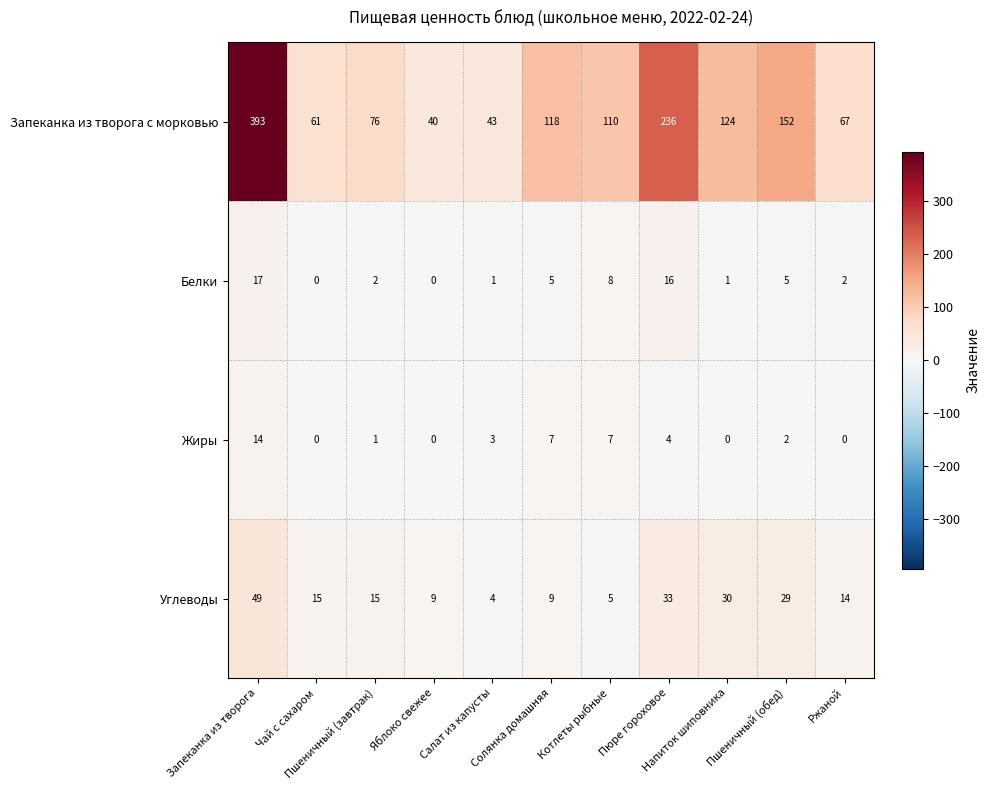

What is the difference between the maximum and minimum values in the Жиры series?

14